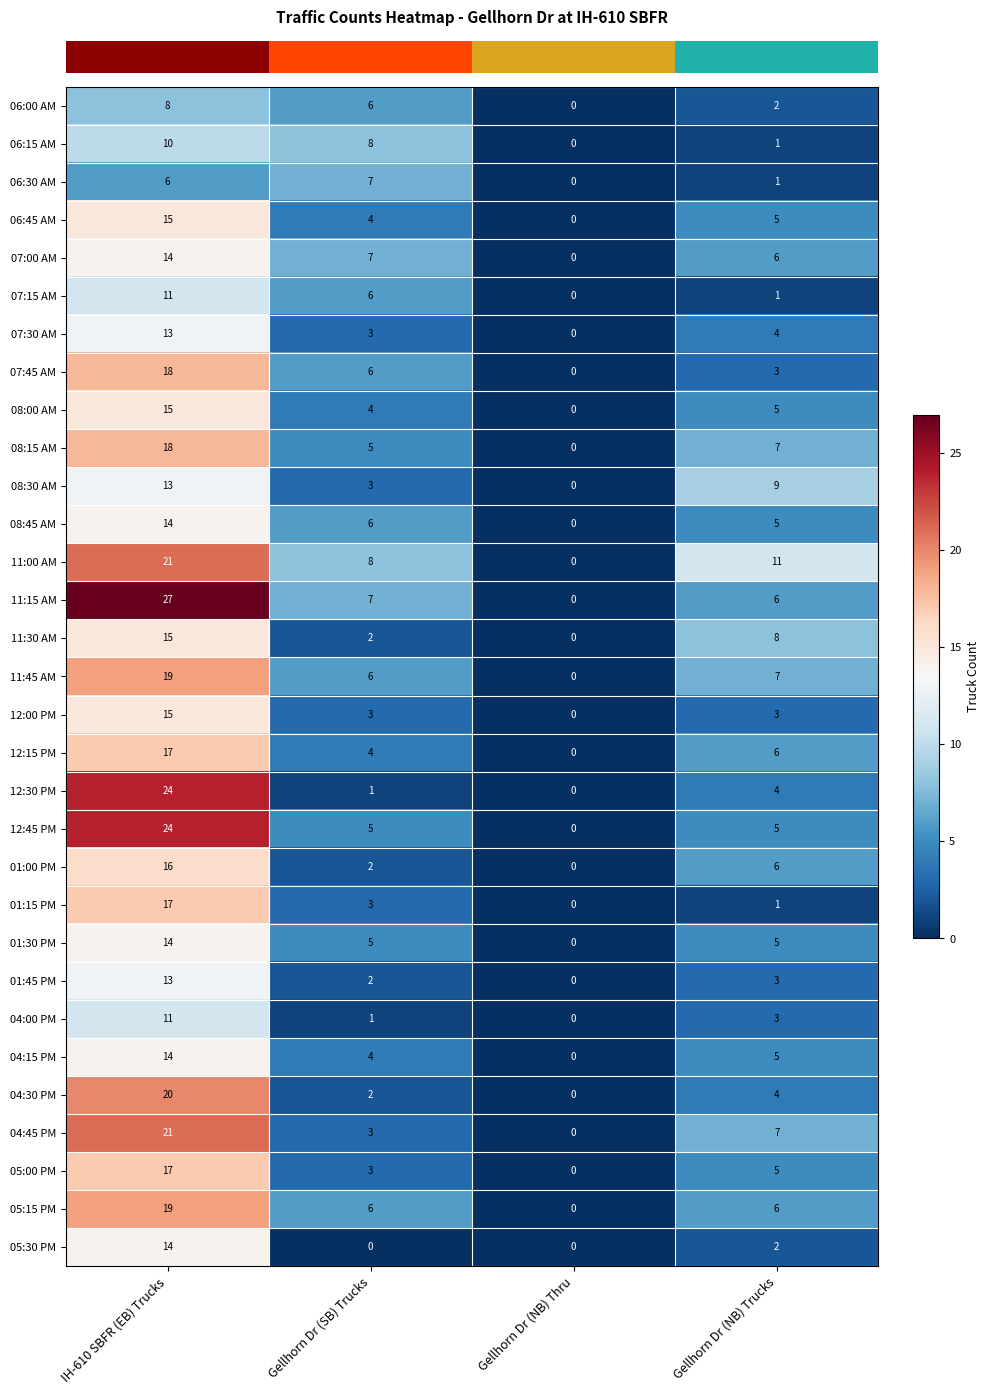

What is the greatest value displayed?

27